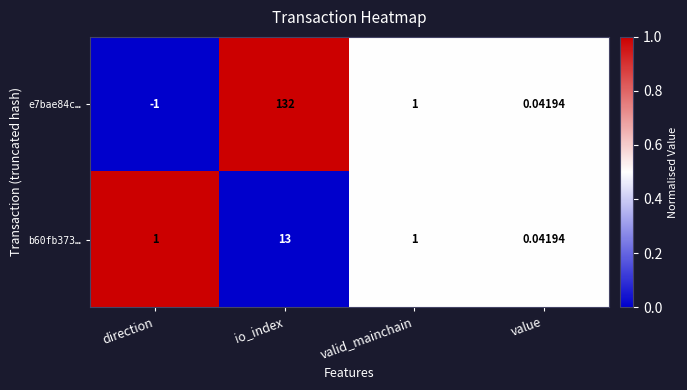

How many data points does each series have?

4